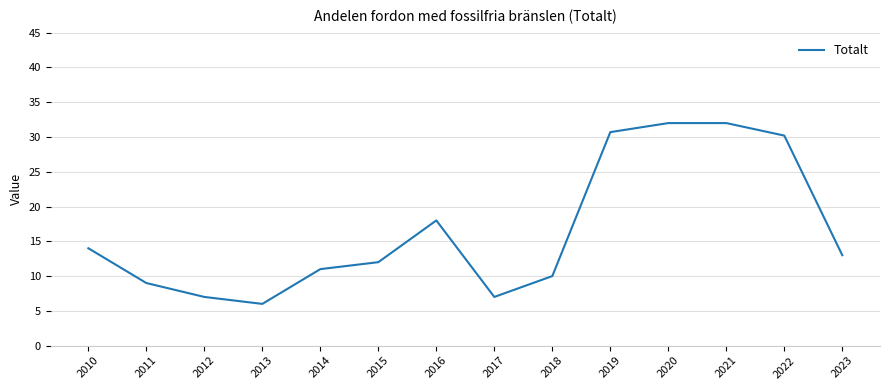

Is it true that the value at 2018 is 10.0?

True